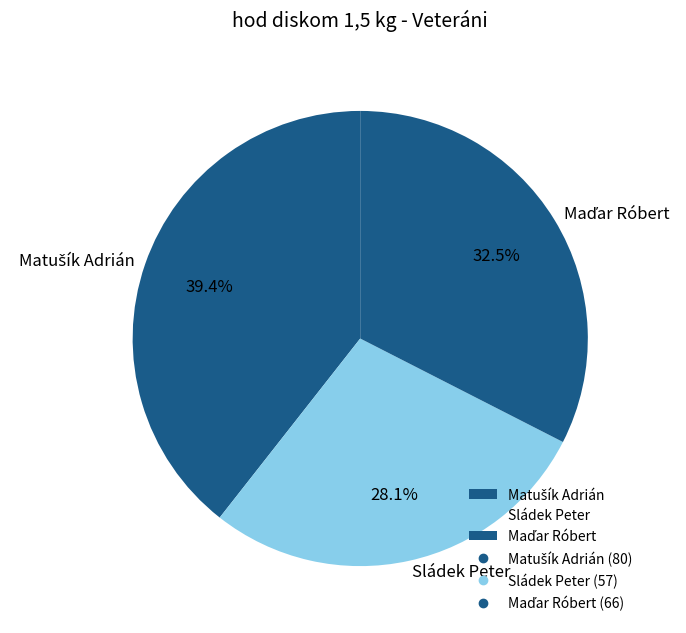

What is the smallest slice in the pie chart?

Sládek Peter